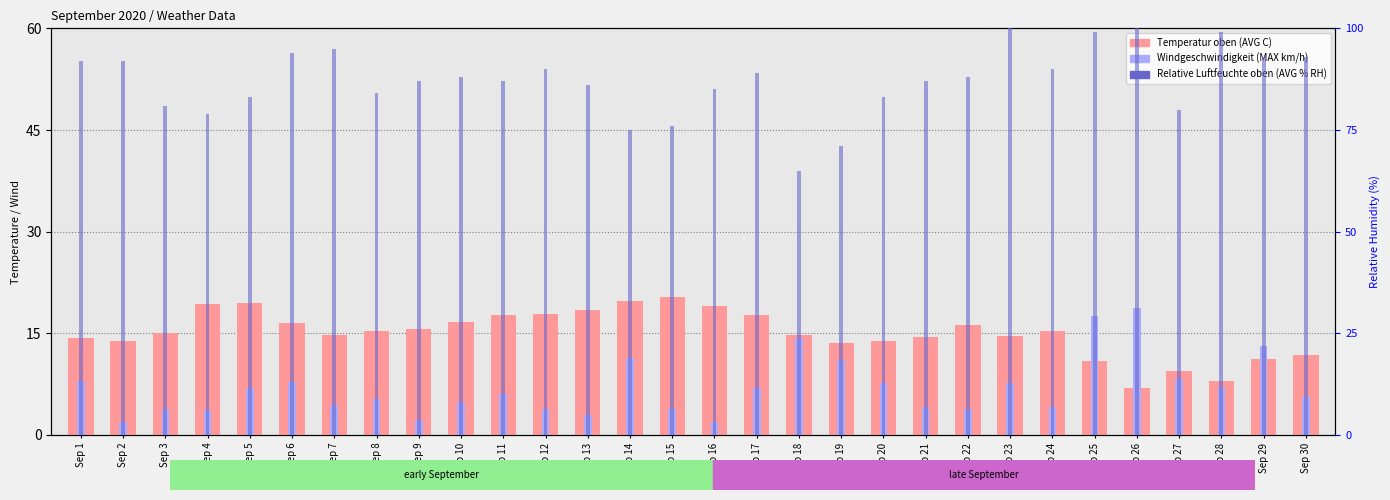

Are the bars horizontal?

No